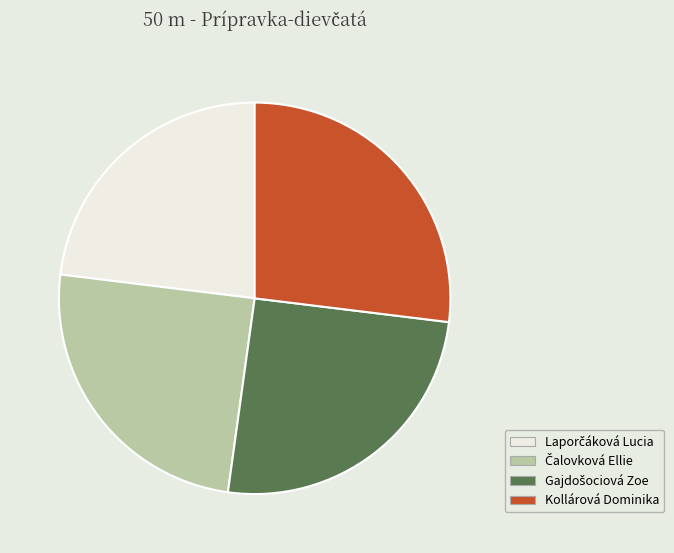

What is the largest slice in the pie chart?

Kollárová Dominika